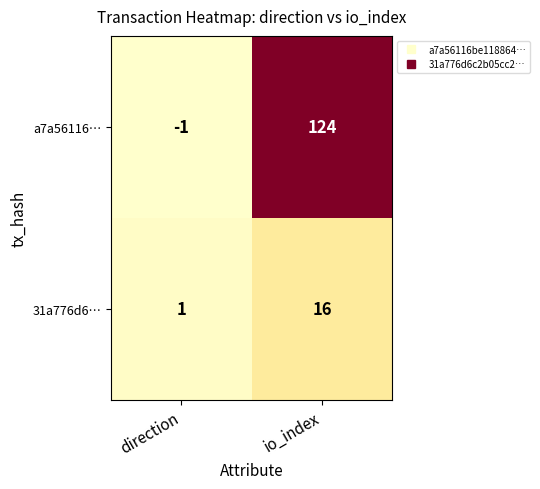

Reading left to right, transcribe all the data shown in this chart.

a7a56116…: direction=-1	io_index=124
31a776d6…: direction=1	io_index=16